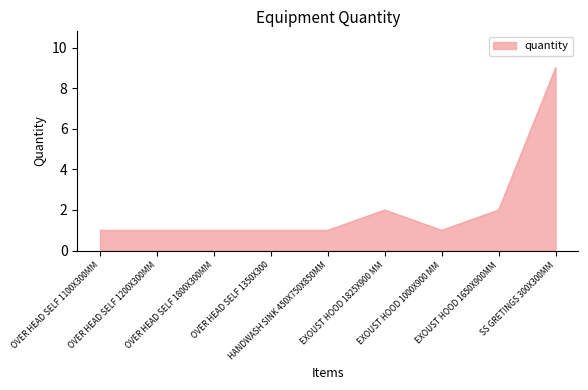

What is the difference between the maximum and minimum values?

8